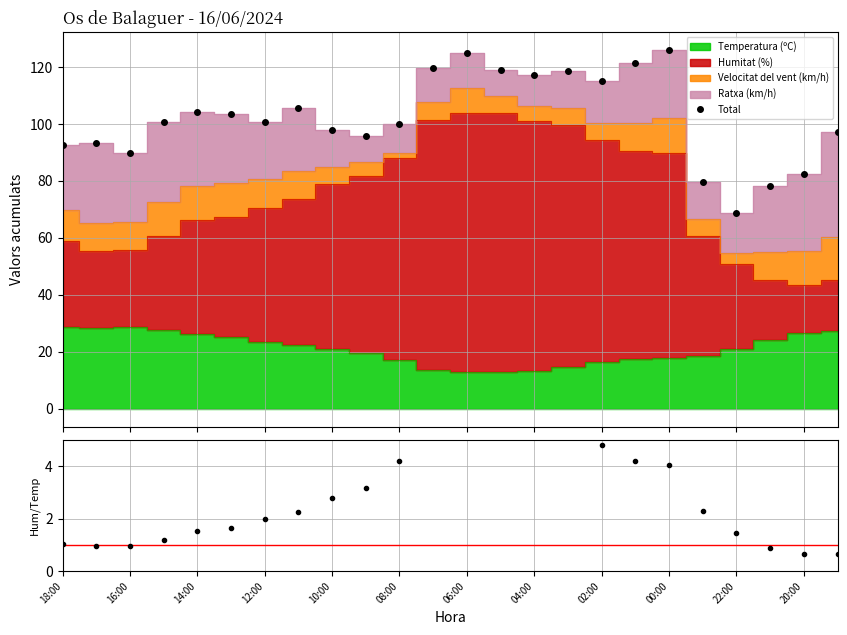

True or false: Total has more than 1 points higher than both neighbors.

True